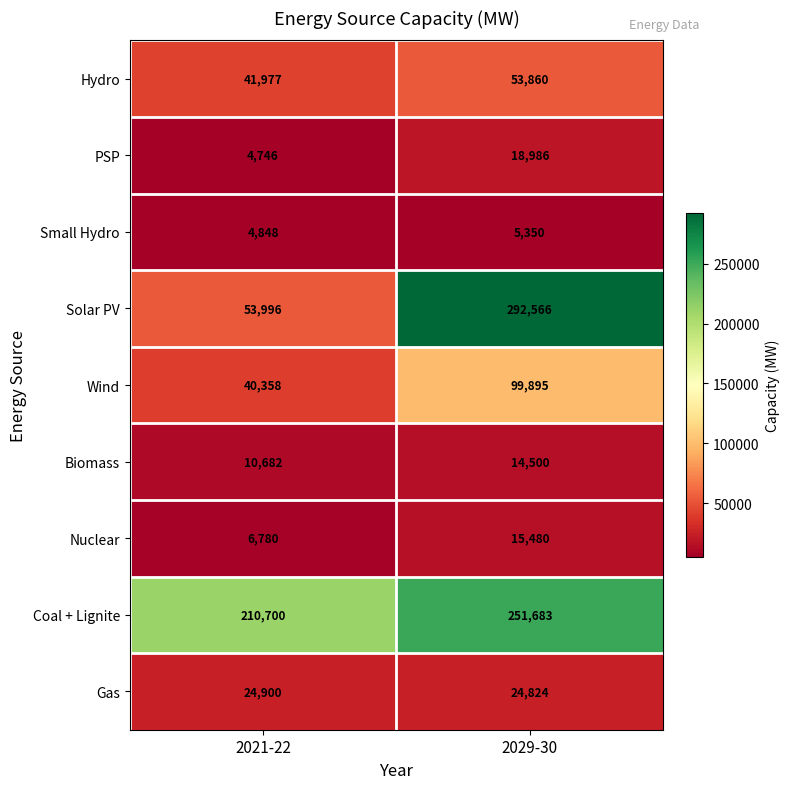

Is it true that Solar PV equals 292566 at 2029-30?

True